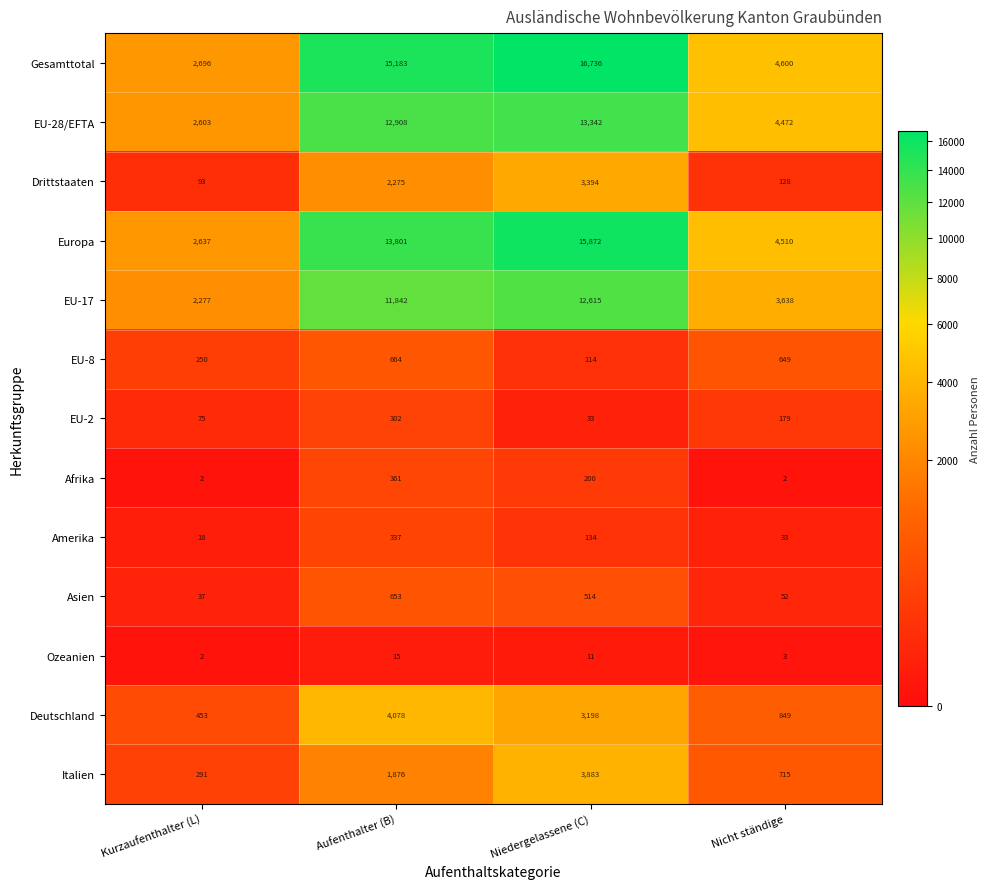

At which label does EU-2 first exceed 179?

Aufenthalter (B)